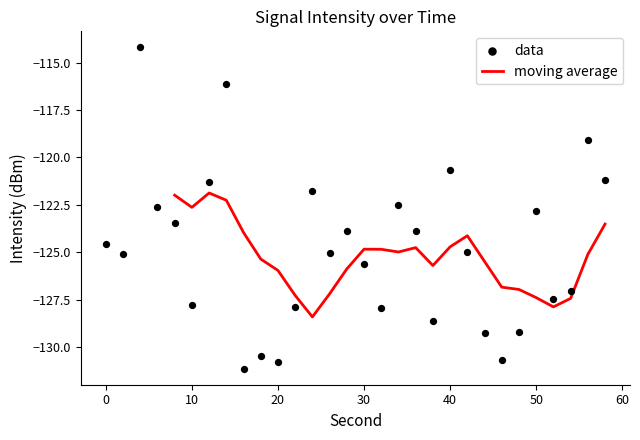

What is the change in value from 0 to 22?

-3.3